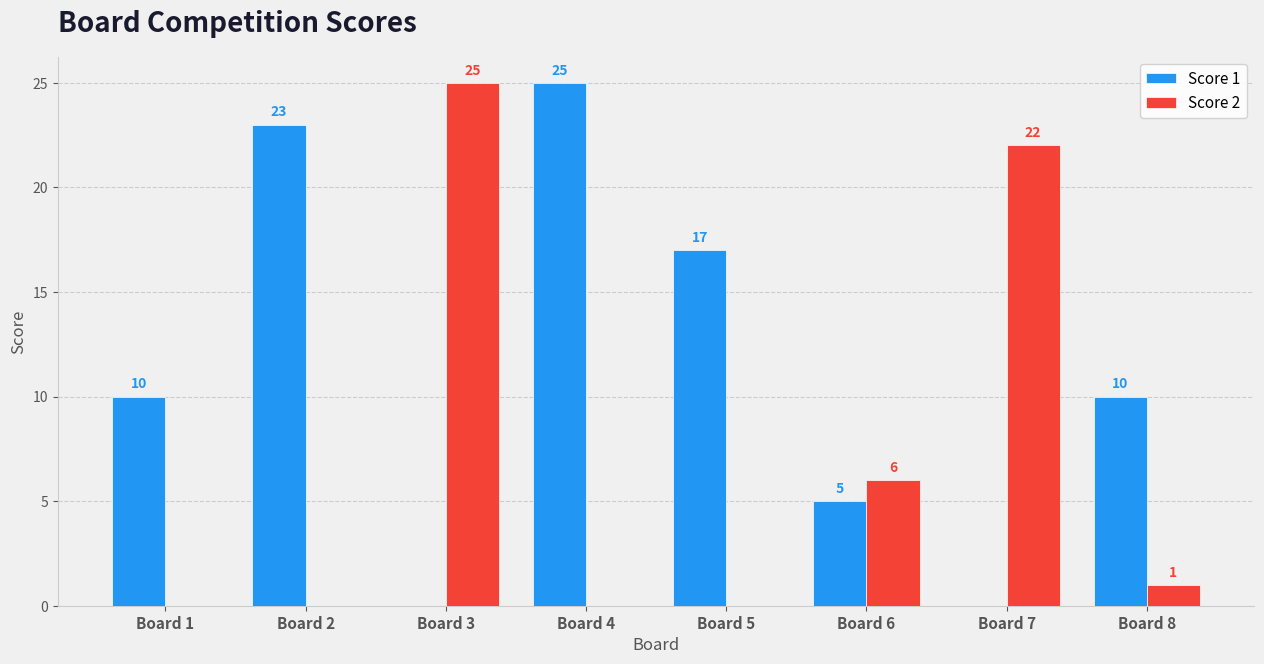

True or false: Score 1 has a value of 15 at Board 1.

False